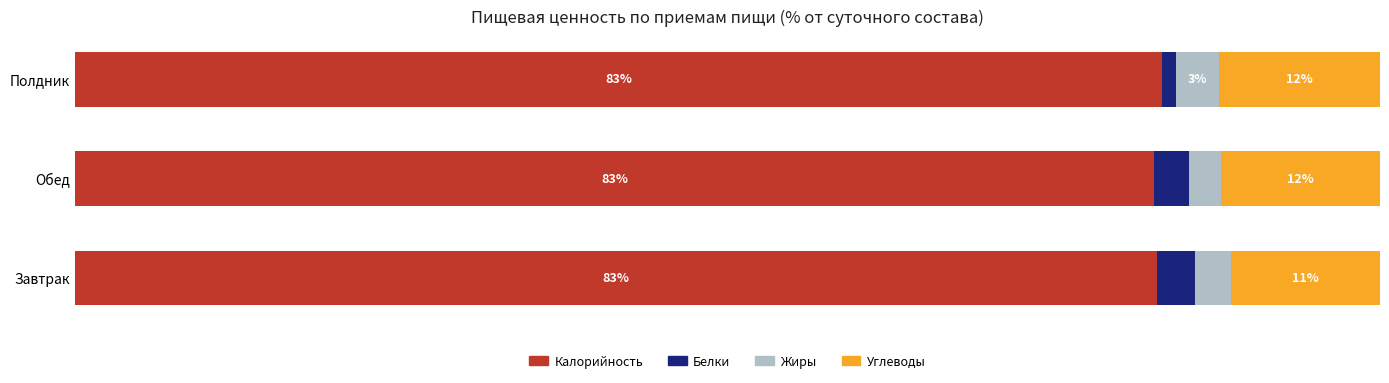

What are all the series names shown in the legend?

Калорийность, Белки, Жиры, Углеводы